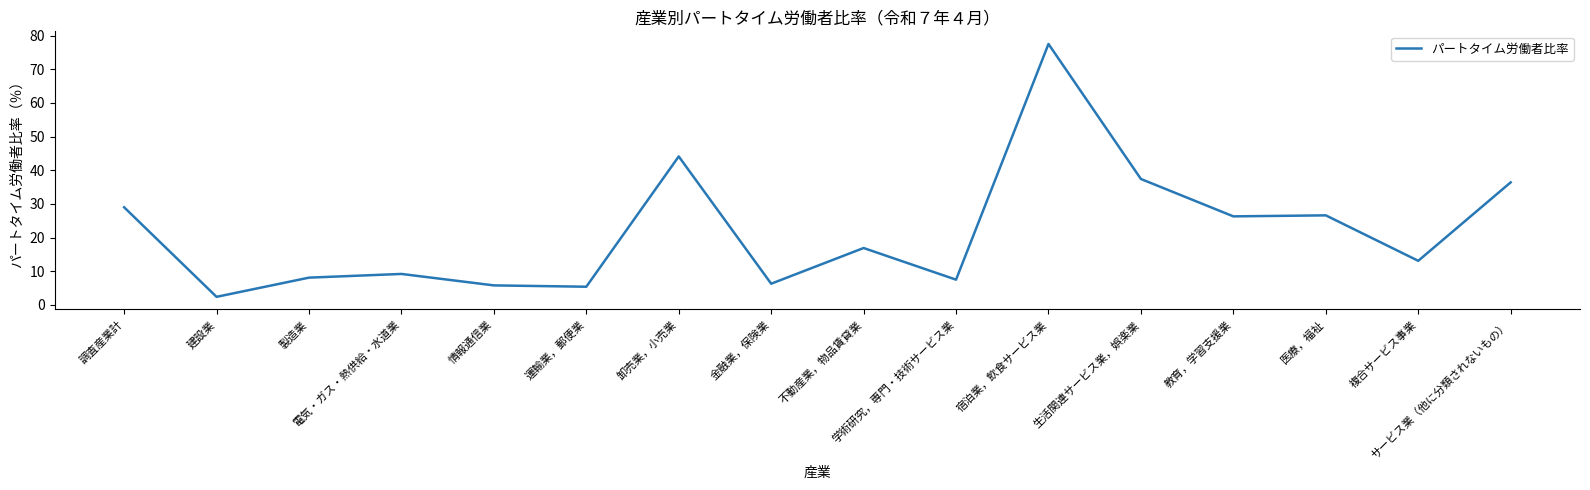

Approximately how many times larger is the value at 不動産業，物品賃貸業 compared to 宿泊業，飲食サービス業?

0.2